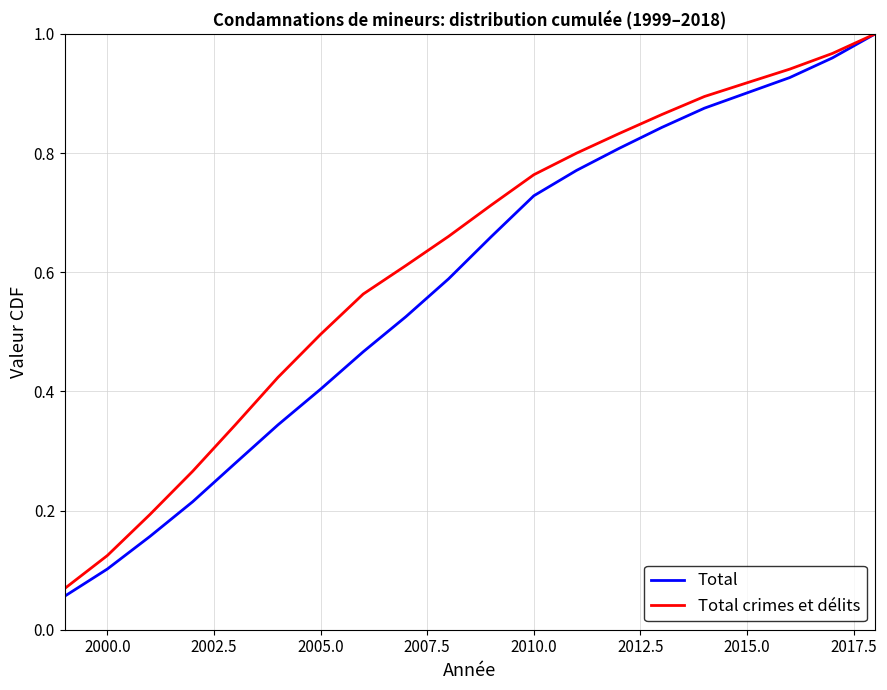

Which series has the largest total across all categories?

Total crimes et délits